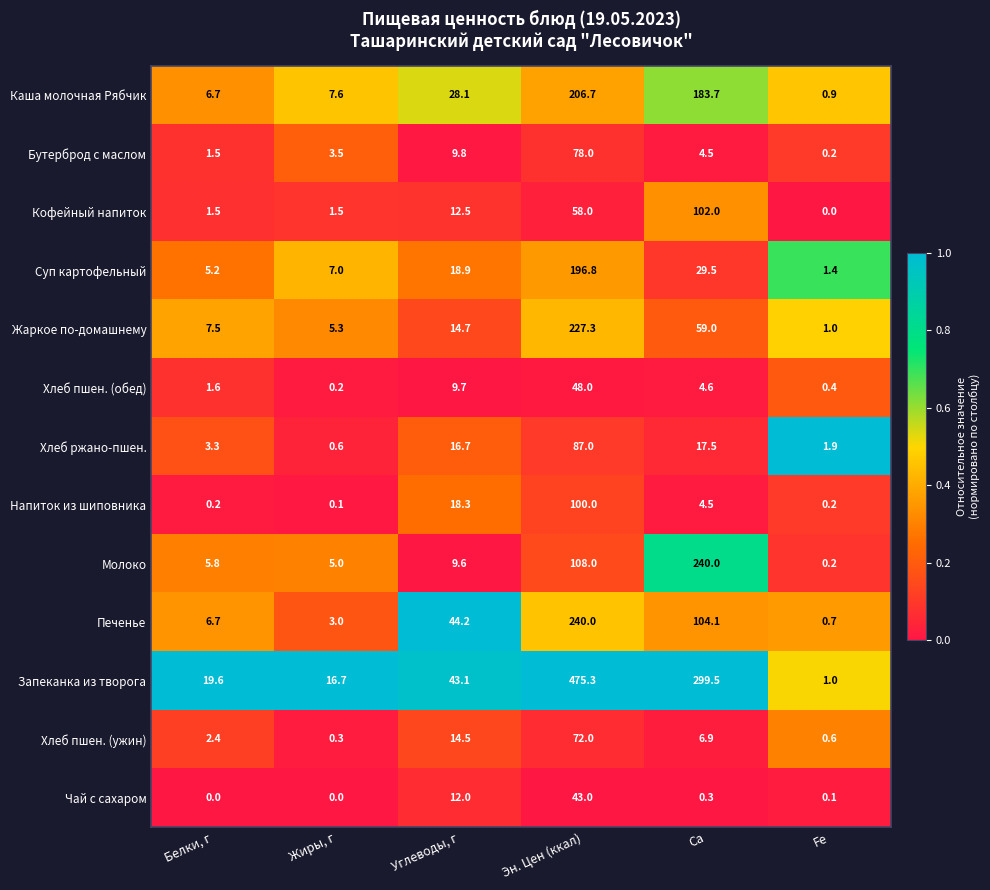

What is the total value across all series at Углеводы, г?

252.1